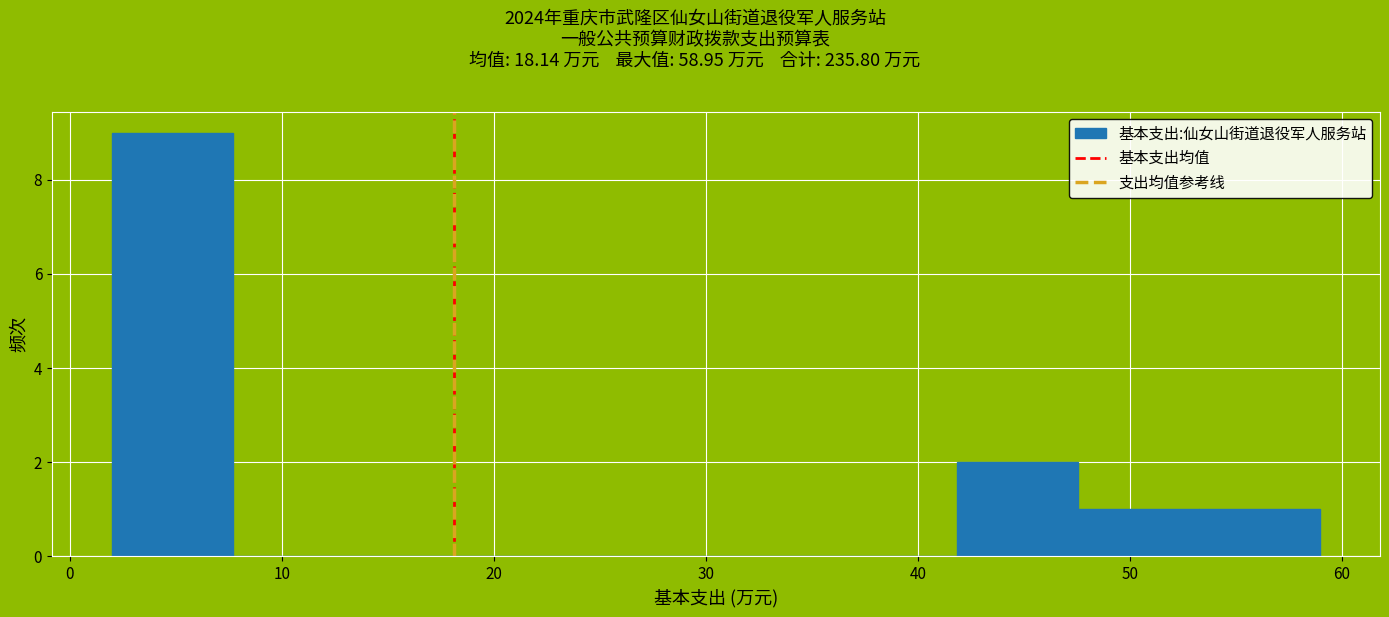

How tall is the bar that spans 53 to 59 on the x-axis? Neither the bar edges nor the heights are printed on the chart, so give them approximately, as read against the axes.

1